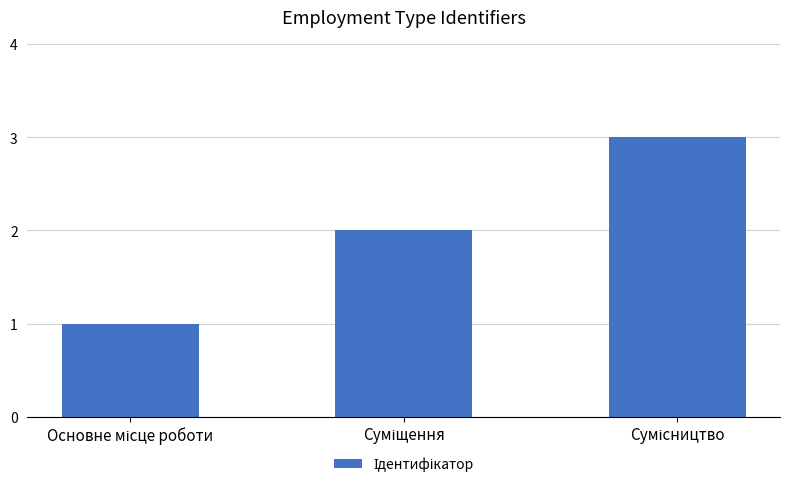

How many series are shown in this chart?

1